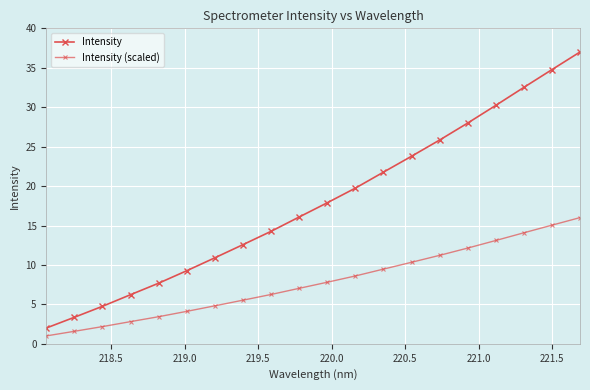

How many lines are shown in the chart?

2